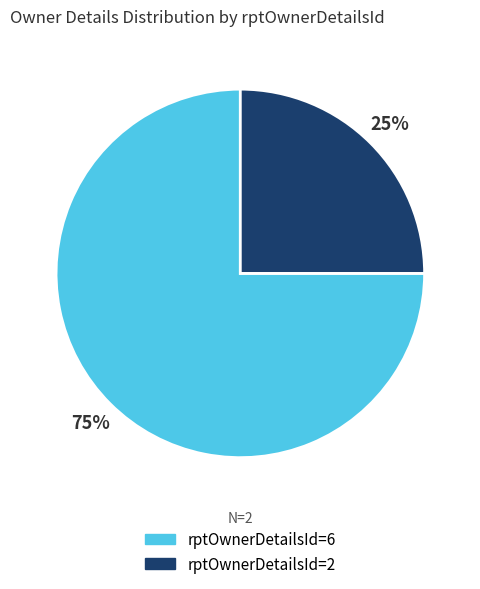

To the nearest percent, what is the difference between the rptOwnerDetailsId=2 and rptOwnerDetailsId=6 slice percentages?

50%